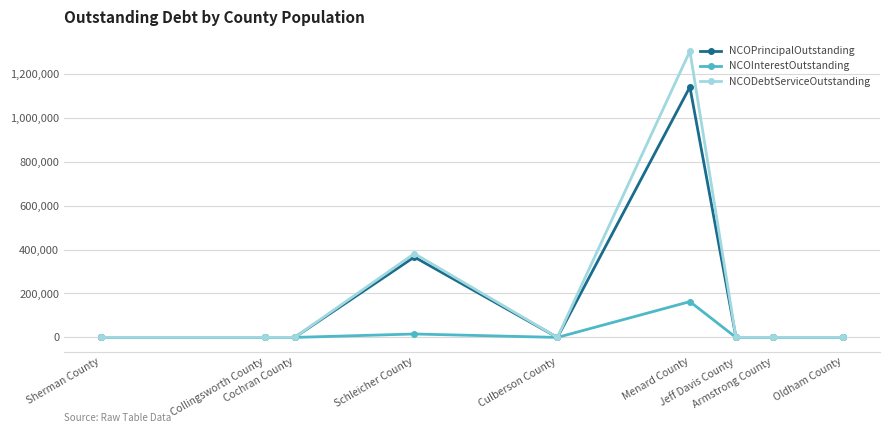

Reading left to right, what are all the values shown in this chart?

NCOPrincipalOutstanding: Sherman County=0.0	Collingsworth County=0.0	Cochran County=0.0	Schleicher County=366000.0	Culberson County=0.0	Menard County=1140000.0	Jeff Davis County=0.0	Armstrong County=0.0	Oldham County=0.0
NCOInterestOutstanding: Sherman County=0.0	Collingsworth County=0.0	Cochran County=0.0	Schleicher County=15603.2	Culberson County=0.0	Menard County=162908.6	Jeff Davis County=0.0	Armstrong County=0.0	Oldham County=0.0
NCODebtServiceOutstanding: Sherman County=0.0	Collingsworth County=0.0	Cochran County=0.0	Schleicher County=381603.2	Culberson County=0.0	Menard County=1302908.6	Jeff Davis County=0.0	Armstrong County=0.0	Oldham County=0.0